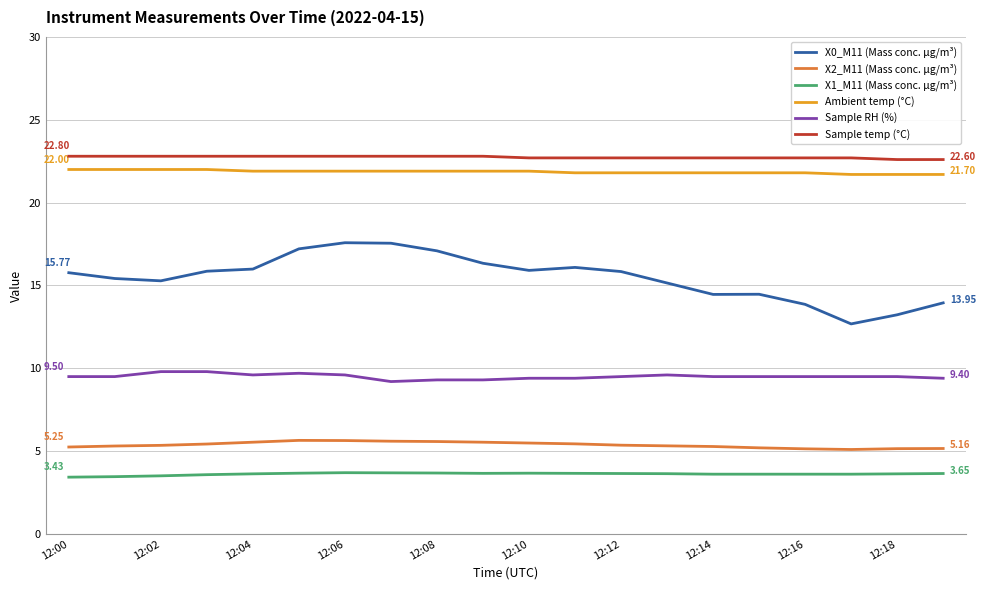

Which series has the largest range (max minus min)?

X0_M11 (Mass conc. μg/m³)